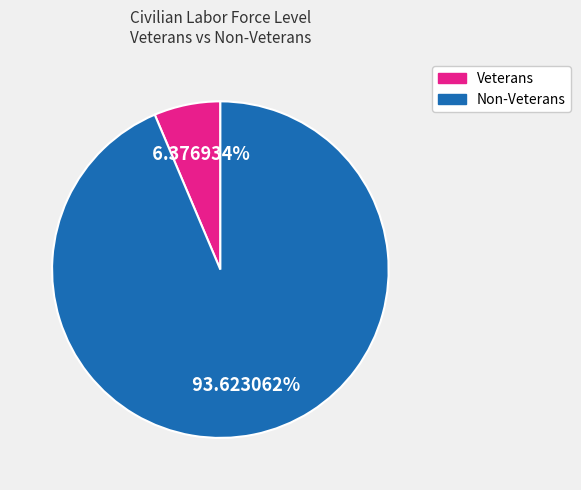

Does any single category account for the majority?

Yes